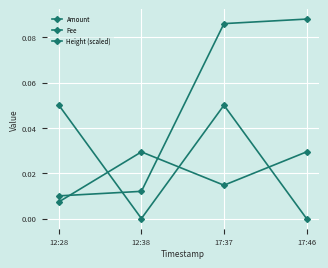

How many distinct data groups are displayed?

3